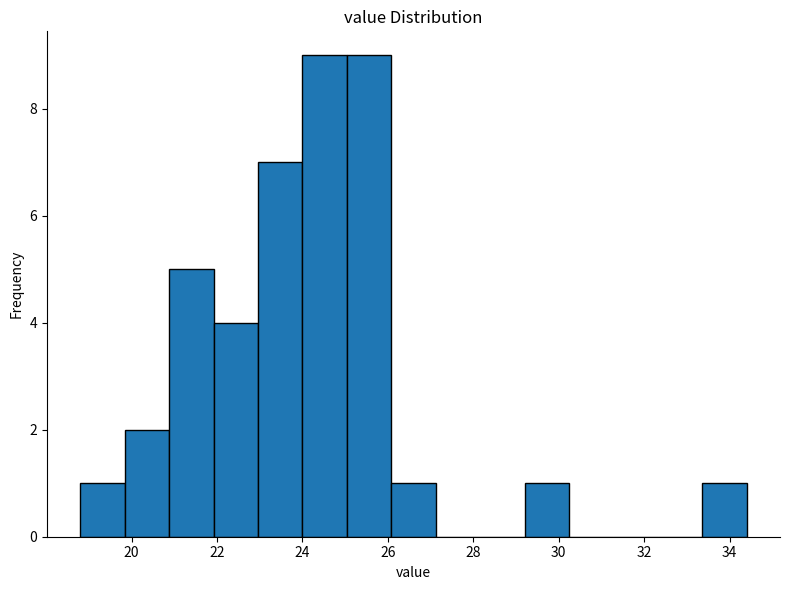

Reading left to right, transcribe this chart: for each bar, give the range it covers on the x-axis and its height. Neither the bar edges nor the heights are printed on the chart, so give them approximately, as read against the axes.

18.80 to 19.84: 1
19.84 to 20.88: 2
20.88 to 21.92: 5
21.92 to 22.96: 4
22.96 to 24.00: 7
24.00 to 25.04: 9
25.04 to 26.08: 9
26.08 to 27.12: 1
27.12 to 28.16: 0
28.16 to 29.20: 0
29.20 to 30.24: 1
30.24 to 31.28: 0
31.28 to 32.32: 0
32.32 to 33.36: 0
33.36 to 34.40: 1